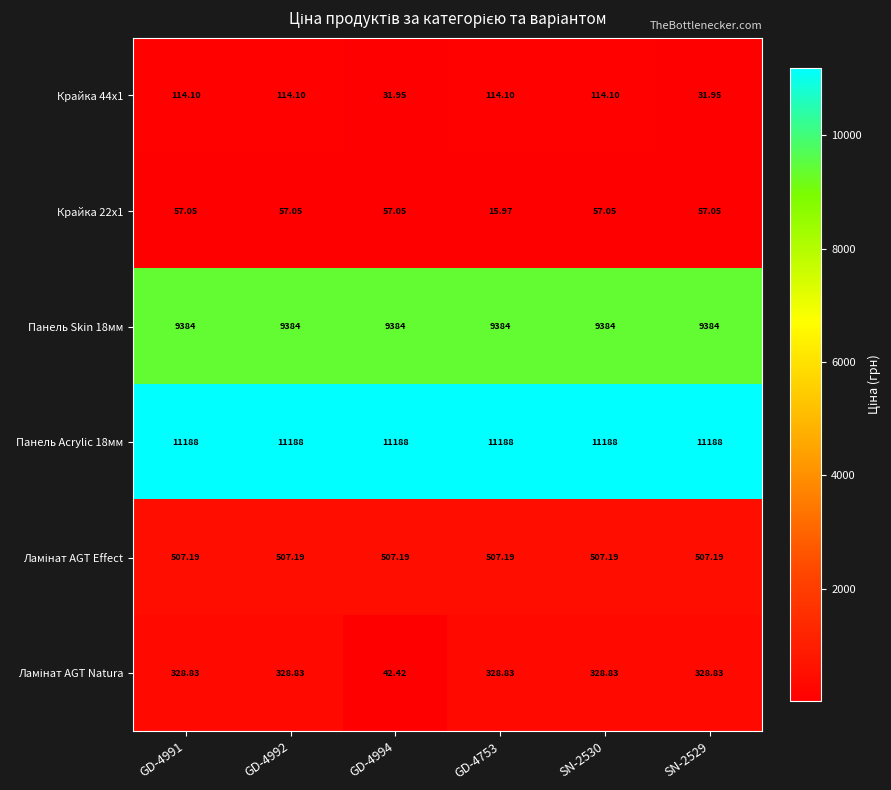

Is the value of Панель Acrylic 18мм at SN-2530 greater than the value of Крайка 44x1 at GD-4994?

Yes